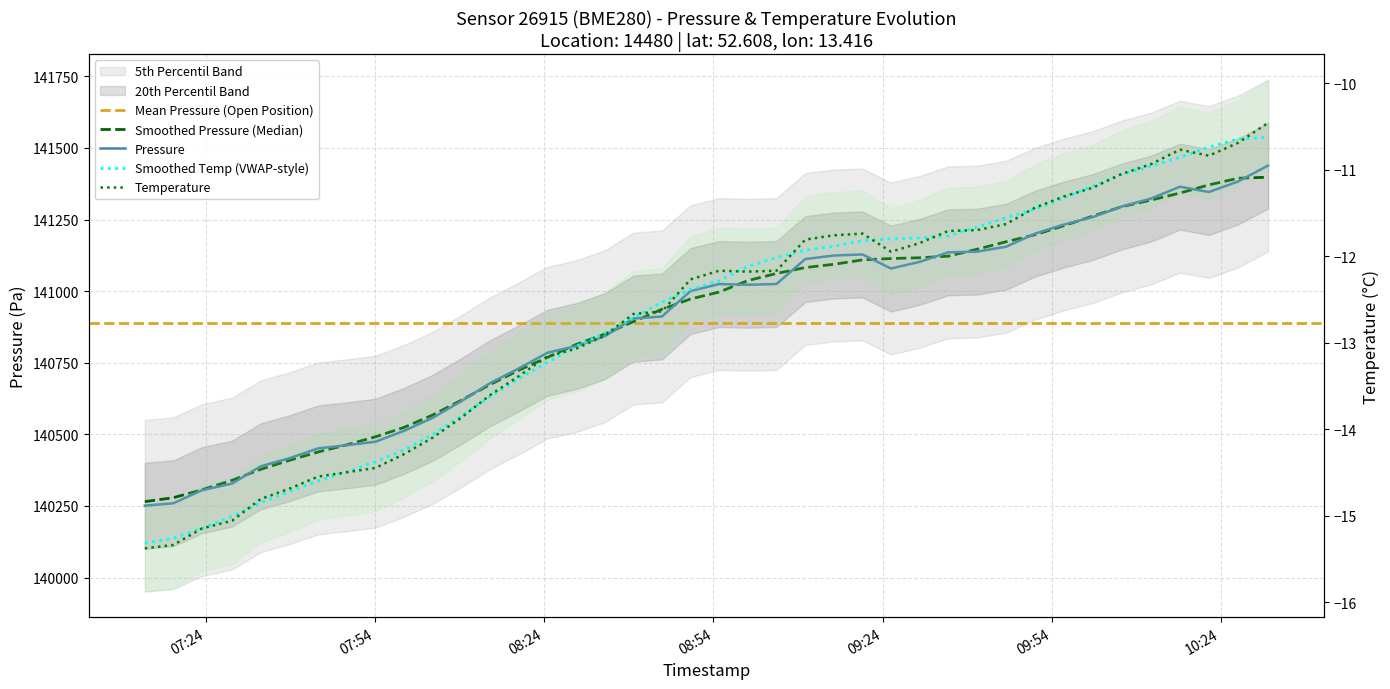

How many values in the pressure series exceed 141022?

20